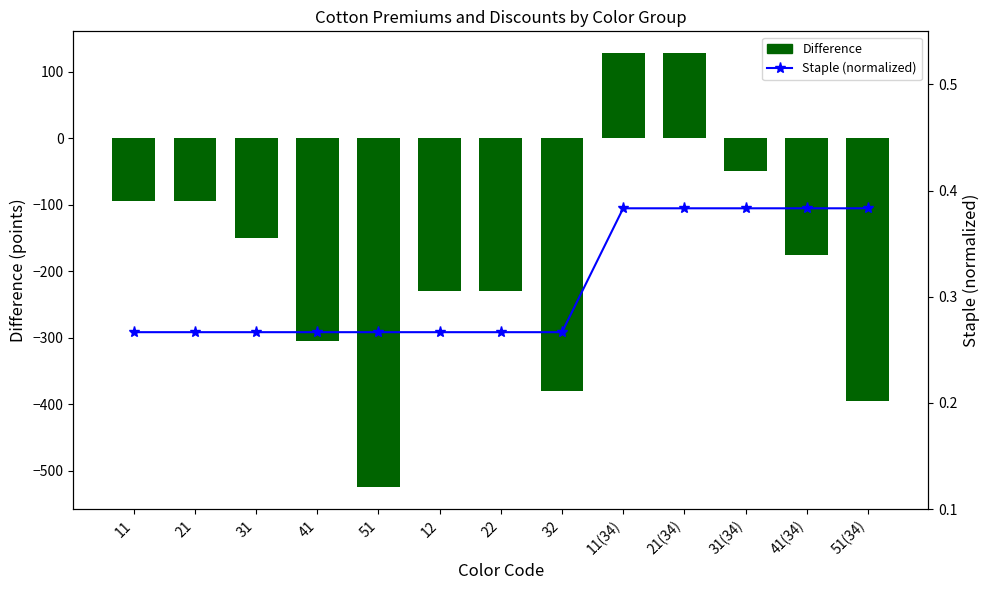

At 22, list the series in order from smallest to largest.

Difference, Staple (normalized)